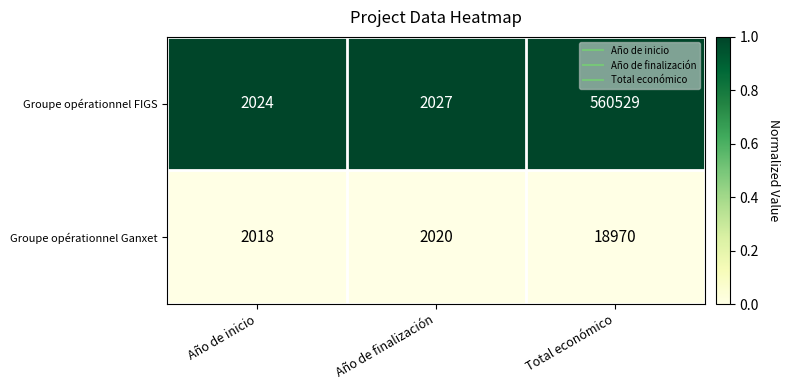

What is the difference between the highest and lowest values at Año de inicio?

6